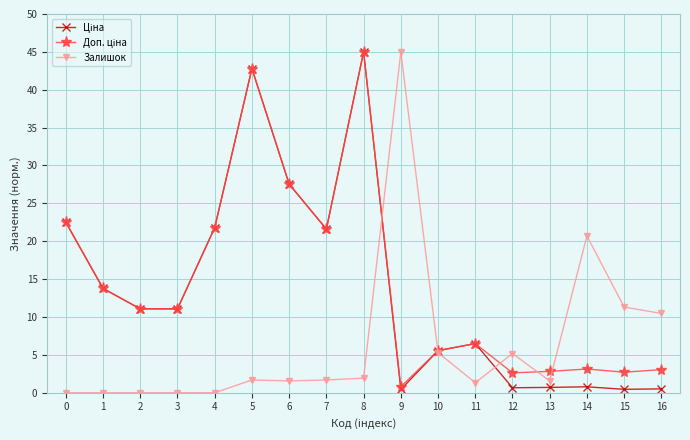

At which label does Залишок reach its peak?

9